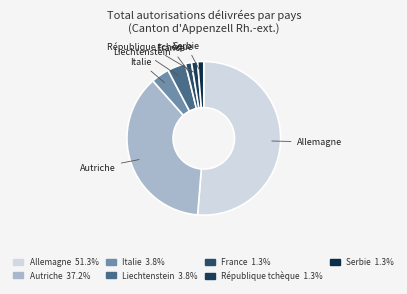

Between Italie and Autriche, which is larger?

Autriche